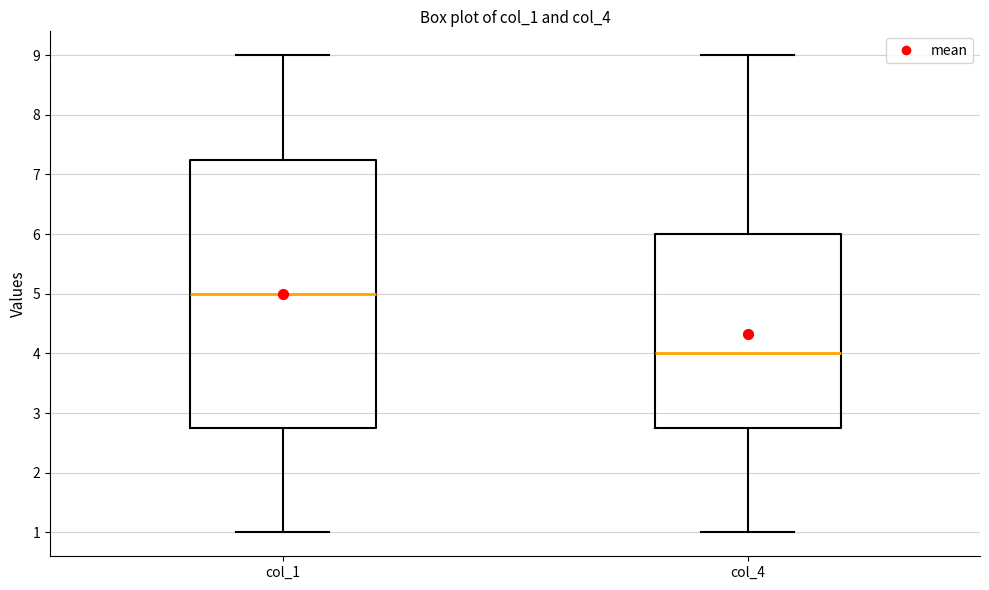

Reading left to right, read every box against the y-axis: the position of its median line, the range the box covers, and the ends of its whiskers. The values are not printed on the chart, so give them approximately, as read against the axis.

col_1: median 5.0, box 2.8 to 7.3, whiskers 1.0 to 9.0
col_4: median 4.0, box 2.8 to 6.0, whiskers 1.0 to 9.0